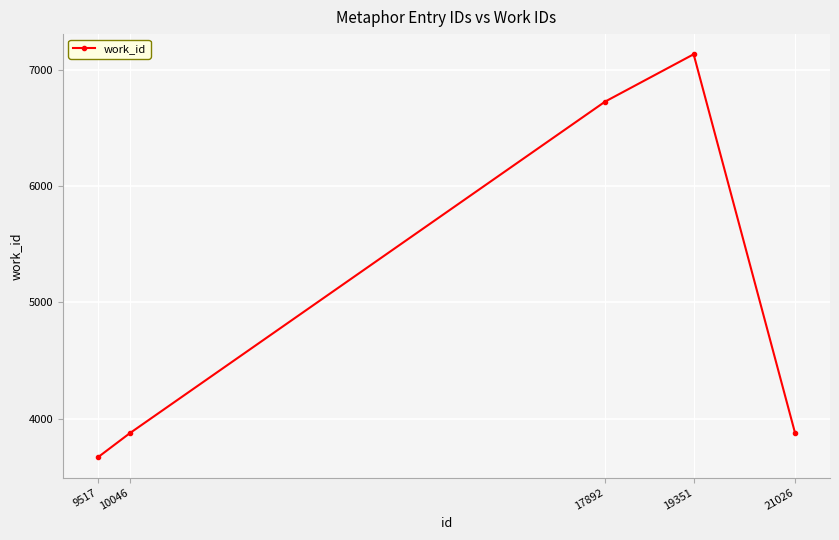

Is it true that the value at 10046 is 6240?

False